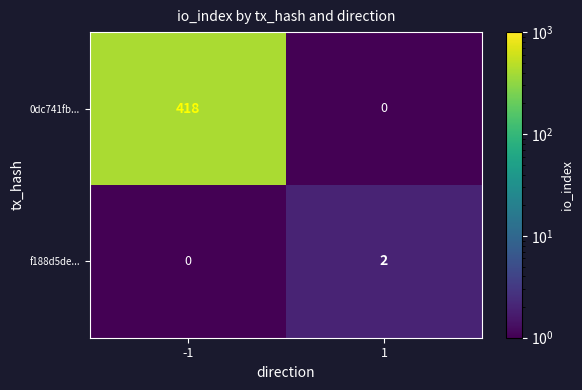

The 0dc741fb... series shows -151 at 1. True or false?

False